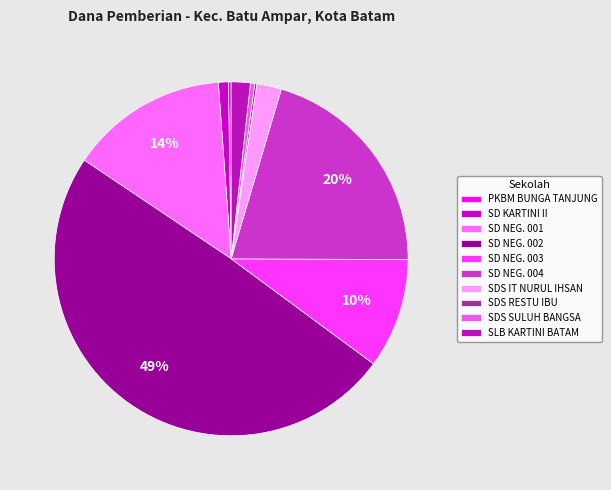

Which category has the smallest portion of the pie?

SDS RESTU IBU